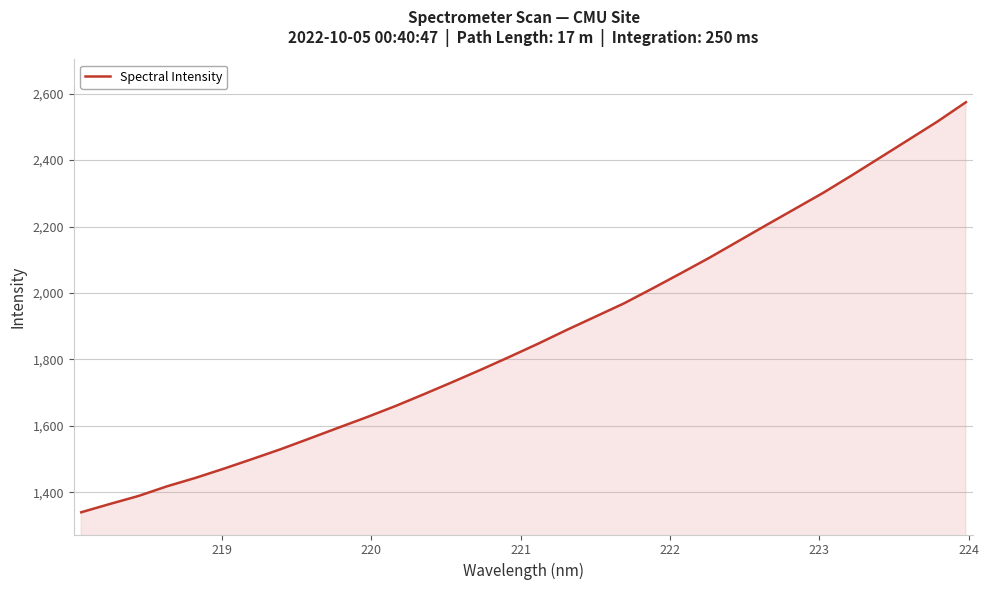

What is the greatest value displayed?

2574.3